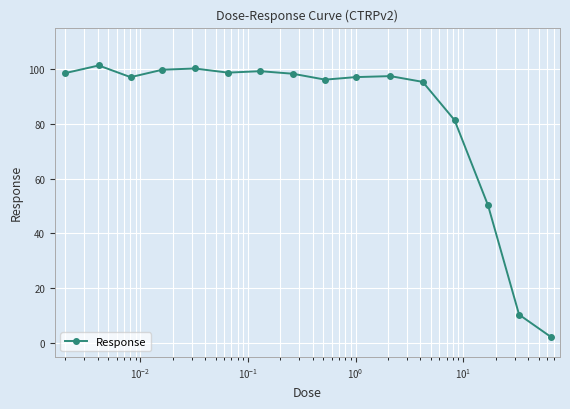

What is the maximum value shown in the chart?

101.2